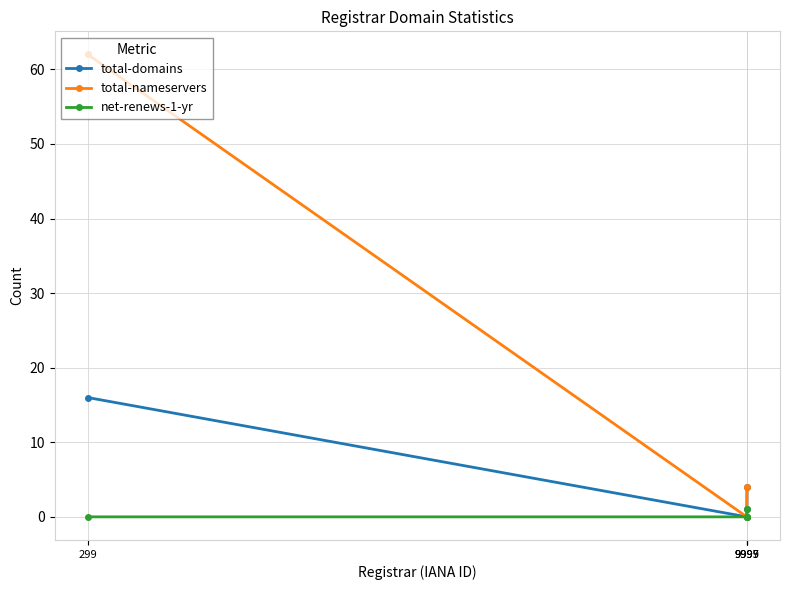

List the series in order of their overall mean, highest first.

total-nameservers, total-domains, net-renews-1-yr